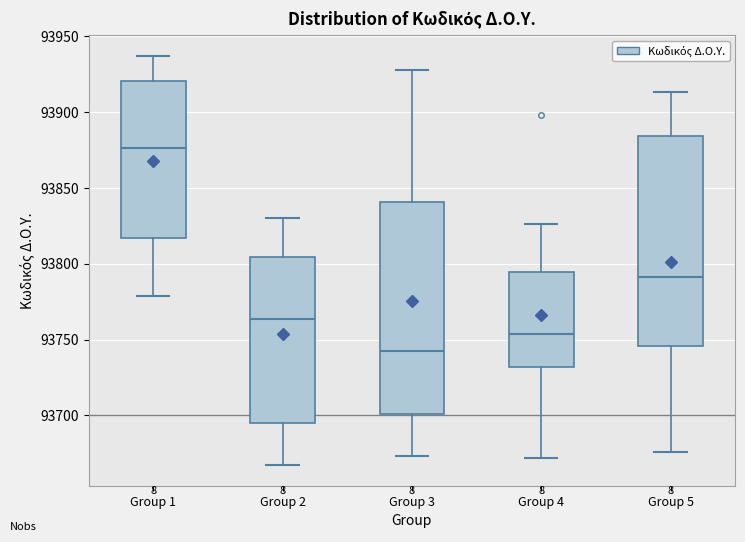

Which box has the lowest median line?

Group 3